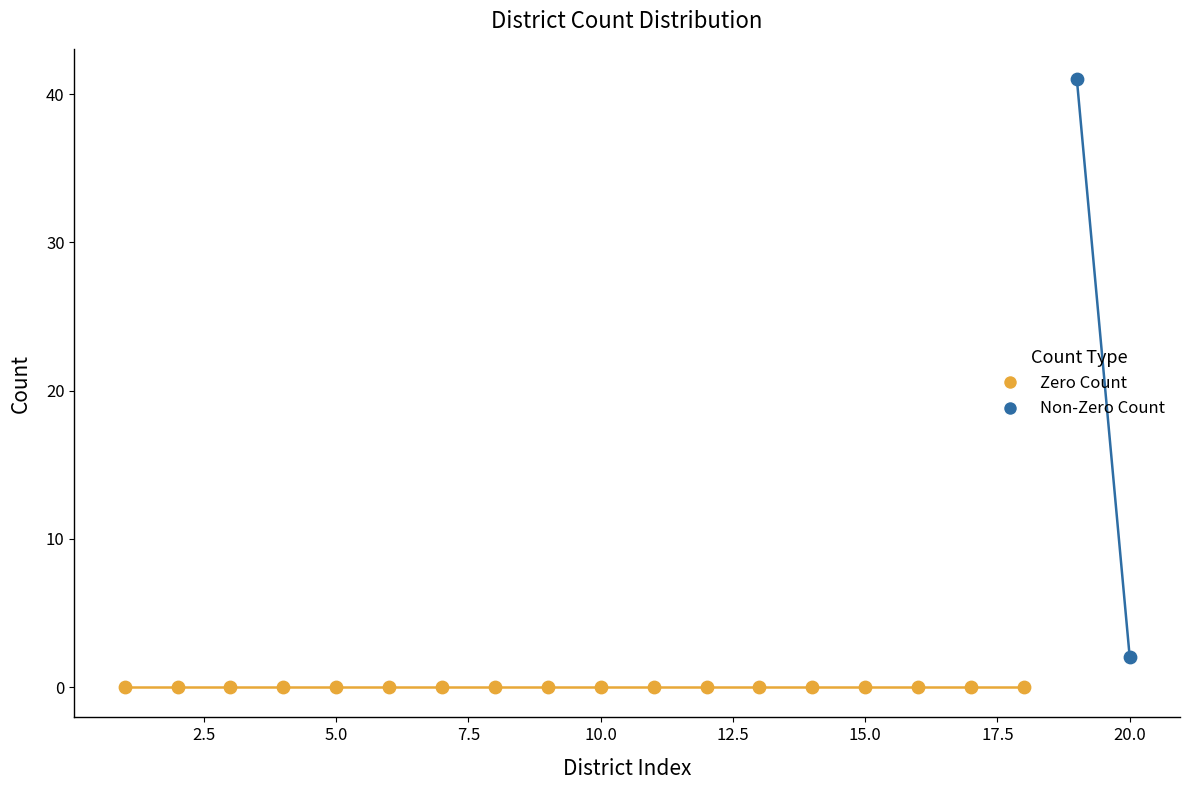

What are all the series names shown in the legend?

Zero Count, Non-Zero Count